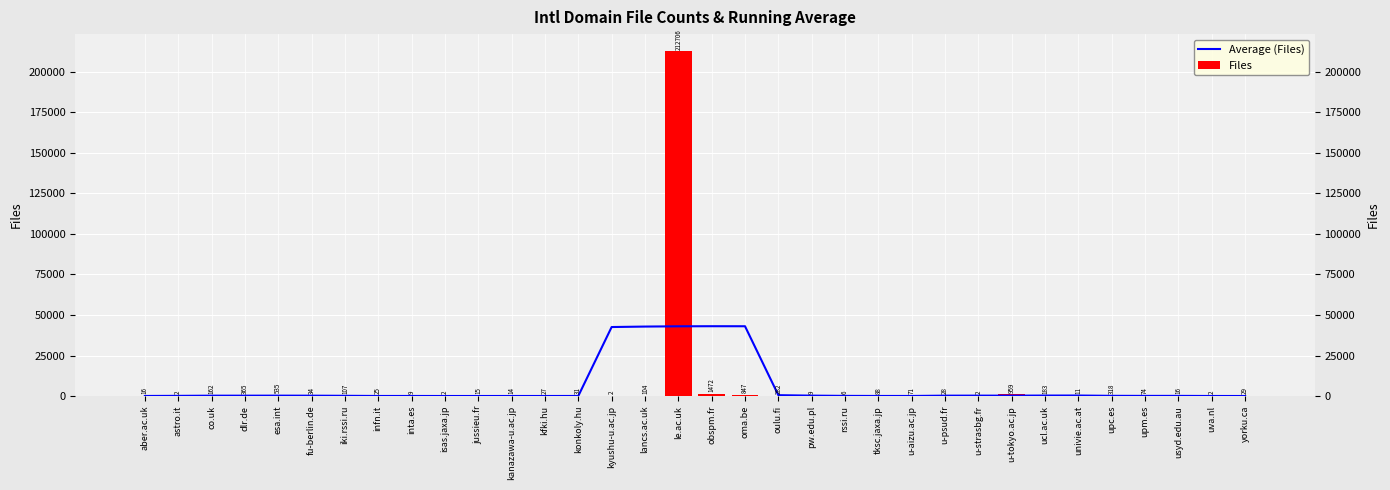

What is the total value across all series at jussieu.fr?

28.4